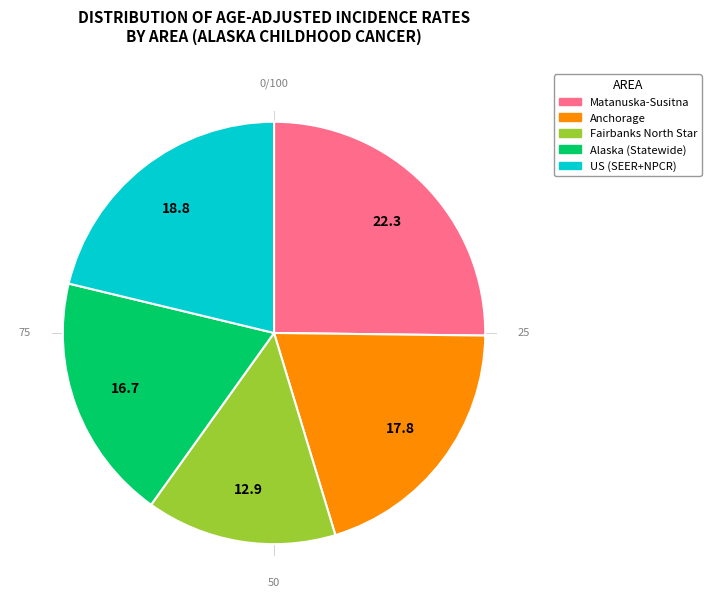

True or false: Alaska accounts for 19% of the total.

True